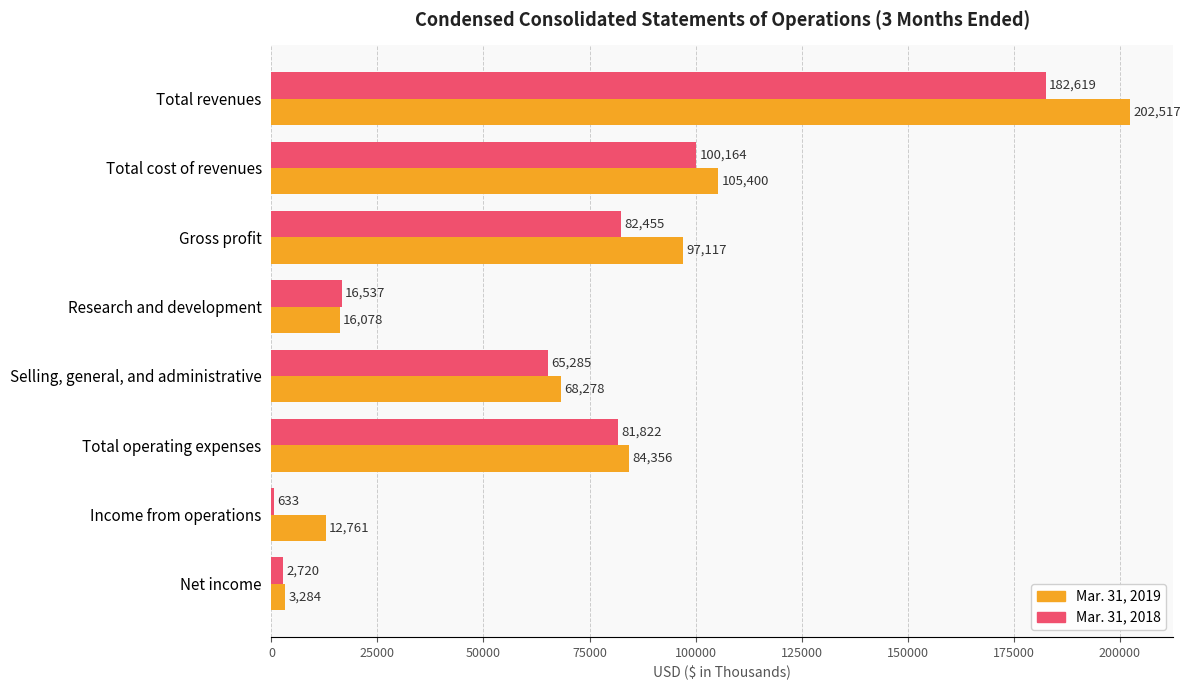

What value does the Mar. 31, 2018 series have at Total cost of revenues, to the nearest 100?

100200